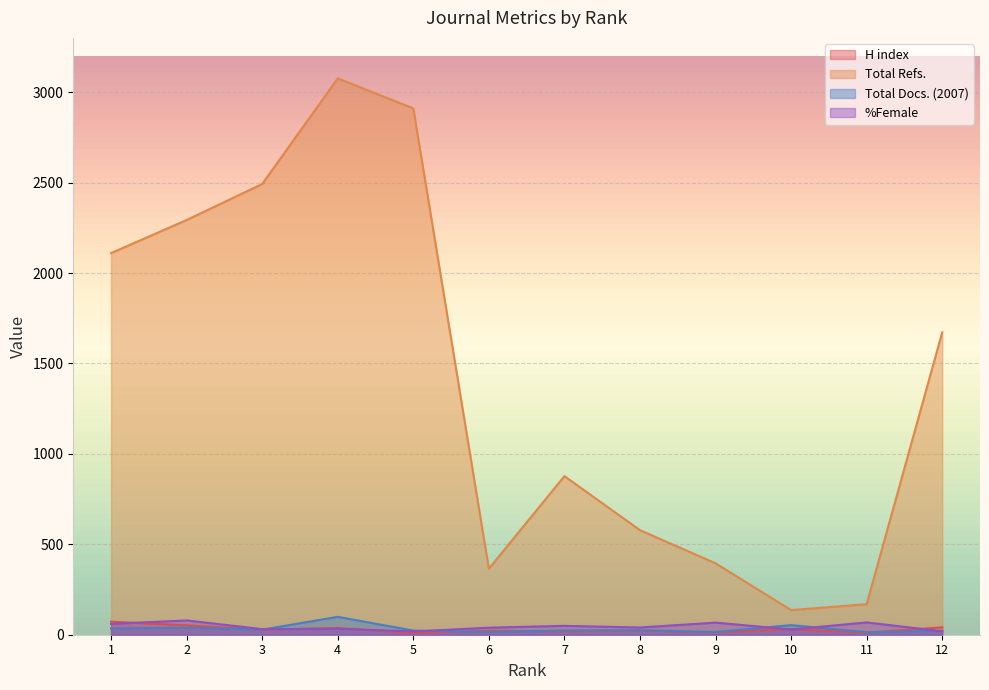

At which category is the sum across all series the highest?

4